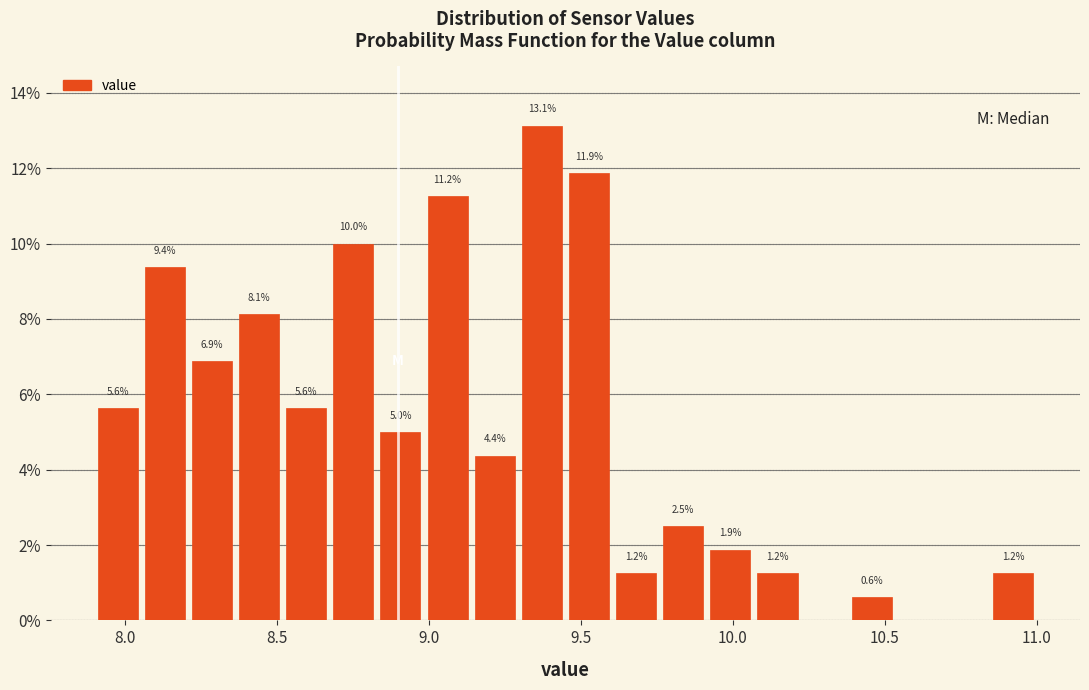

Read against the x-axis, roughly where is the centre of the tallest bar?

9.35